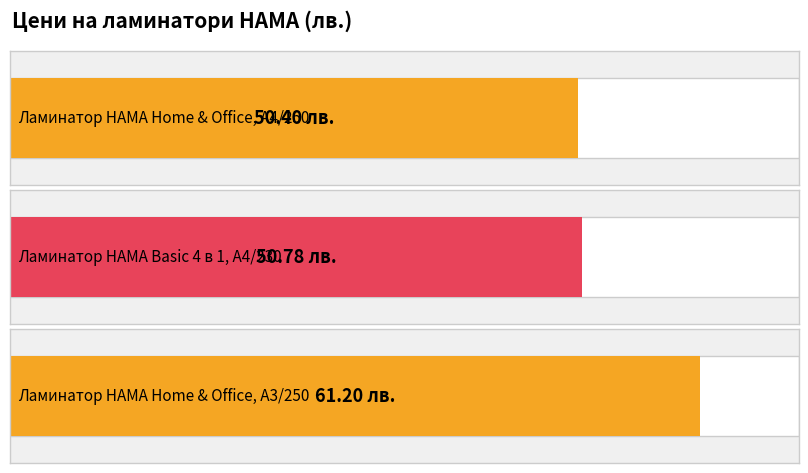

What is the average value?

54.1